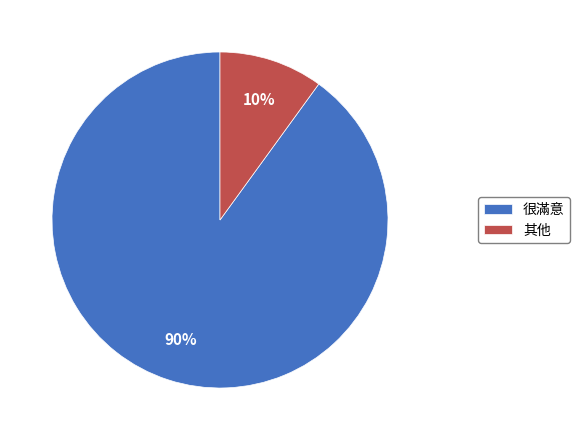

Which slice is the smallest?

其他